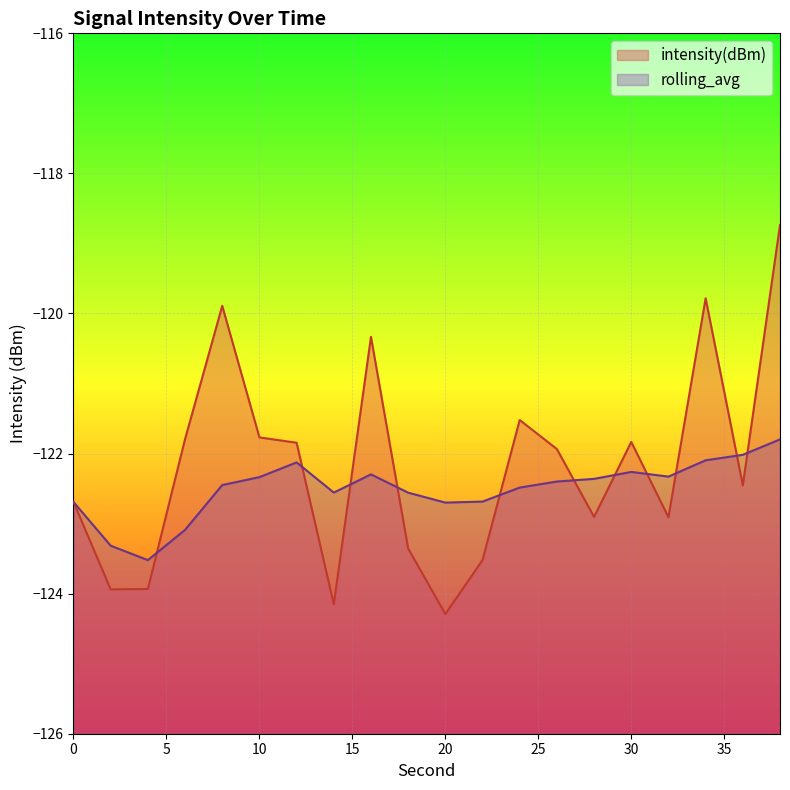

What is the lowest value of the rolling_avg series?

-123.5